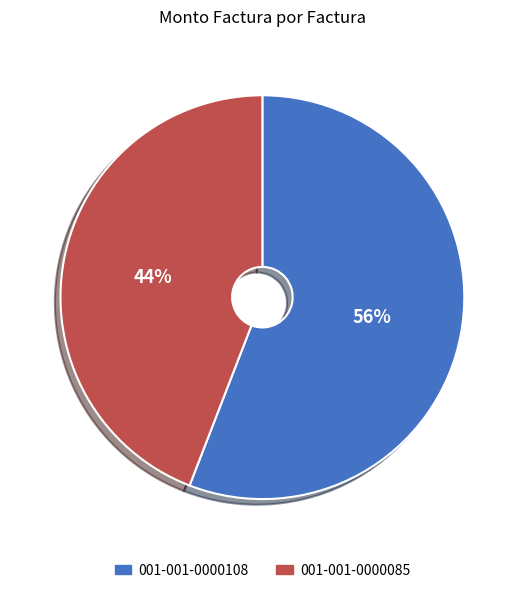

What is the largest slice in the pie chart?

001-001-0000108